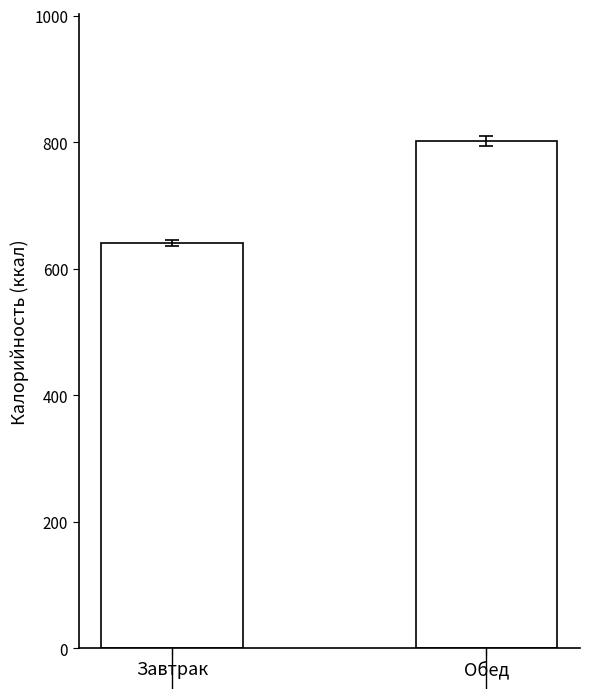

List the labels in order of value, smallest first.

Завтрак, Обед